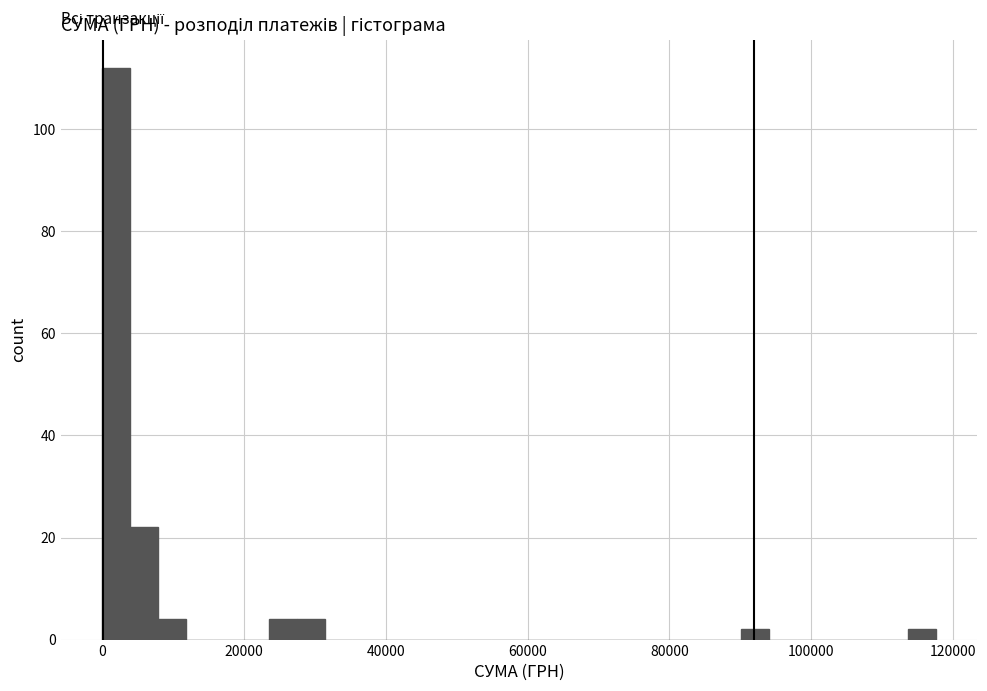

Read against the x-axis, roughly where is the centre of the tallest bar?

2000